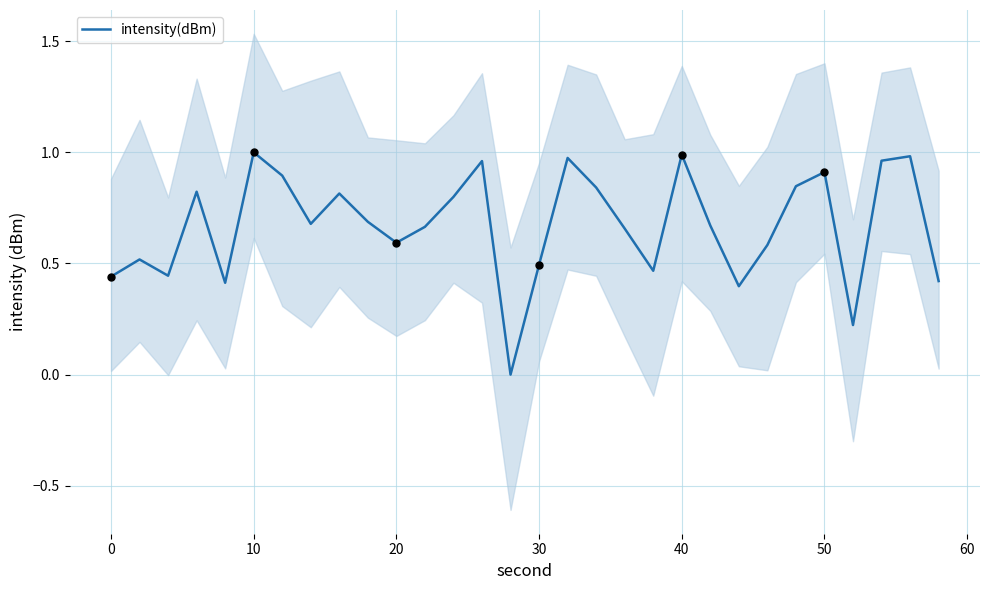

The intensity(dBm) series shows 1.3 at 10. True or false?

False